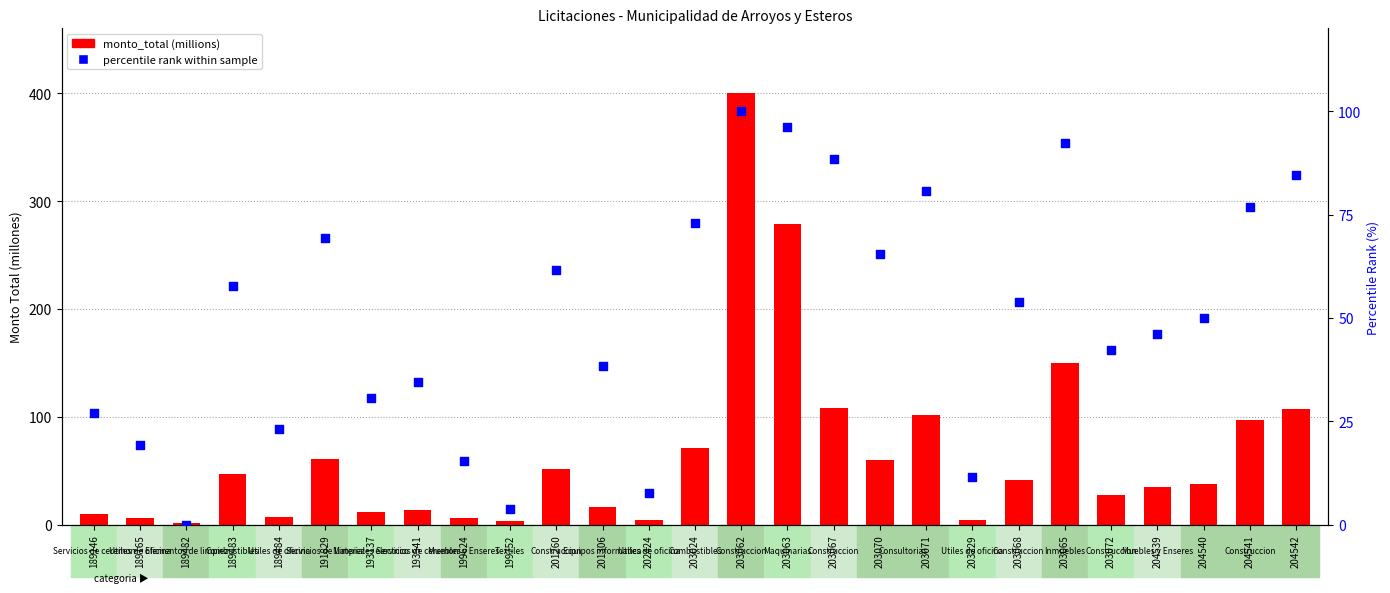

What is the total value across all series at 193541?

48.6